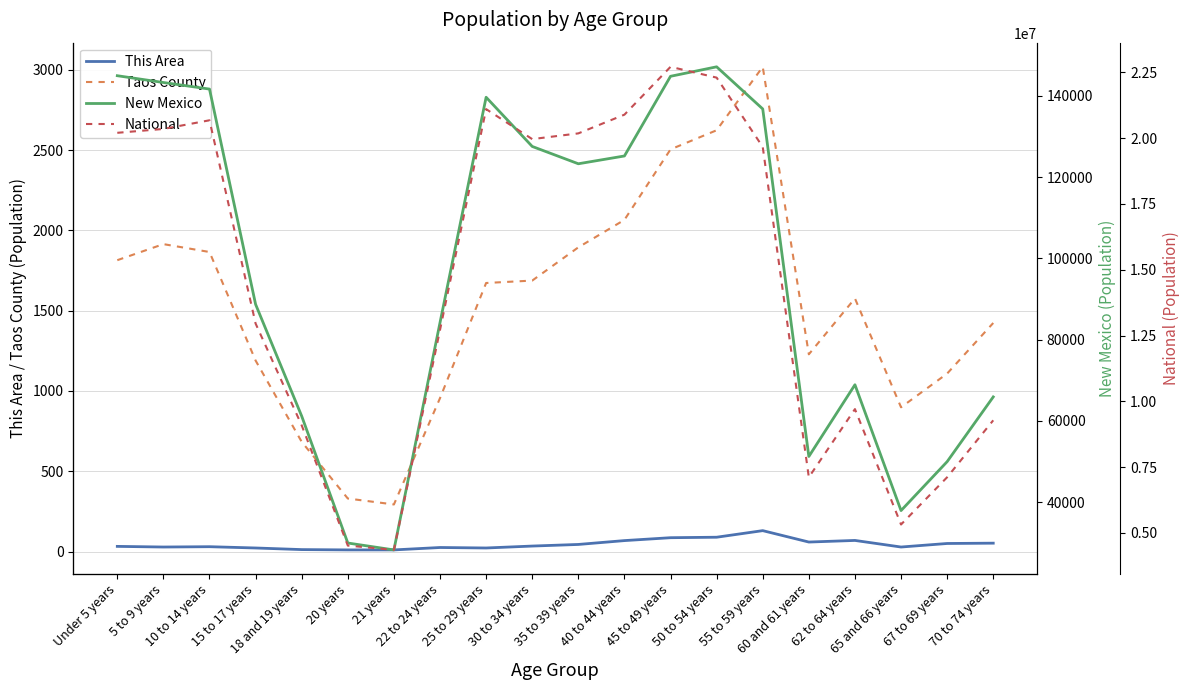

Which category has the highest value in the This Area series?

55 to 59 years